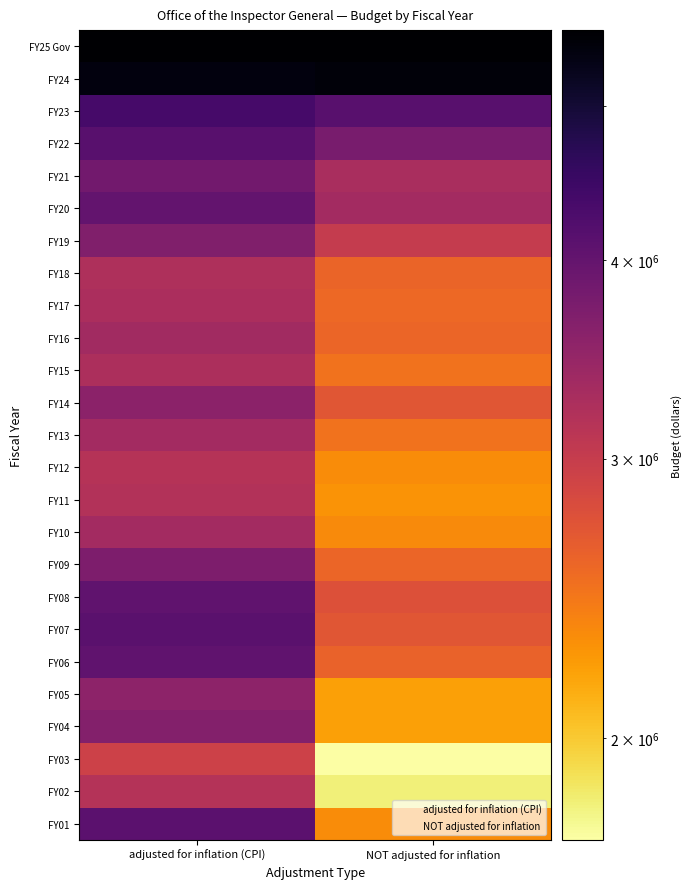

What is the difference between the highest and lowest values at adjusted for inflation (CPI)?

2652822